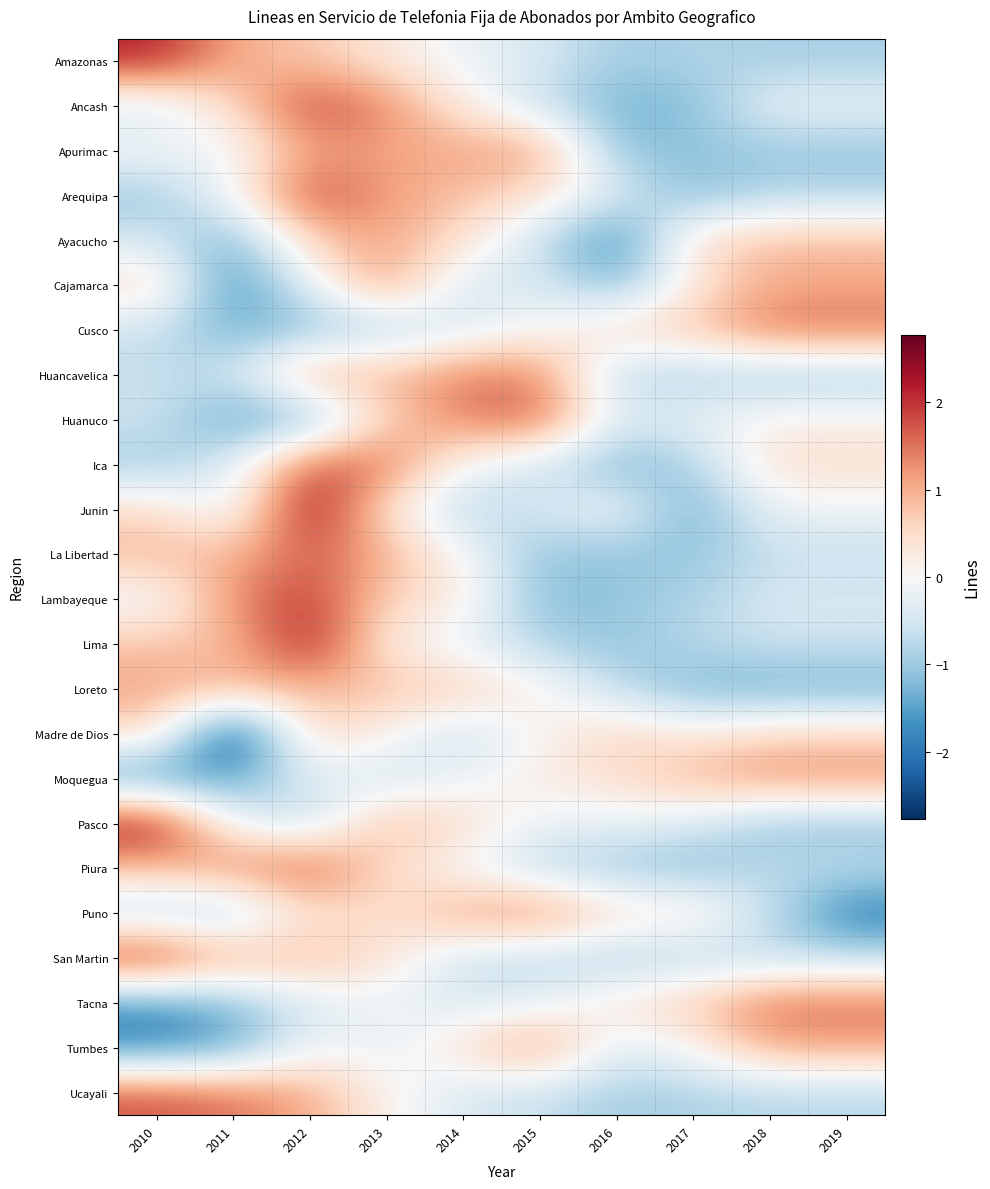

What is the difference between the highest and lowest values at 2012?

3.9